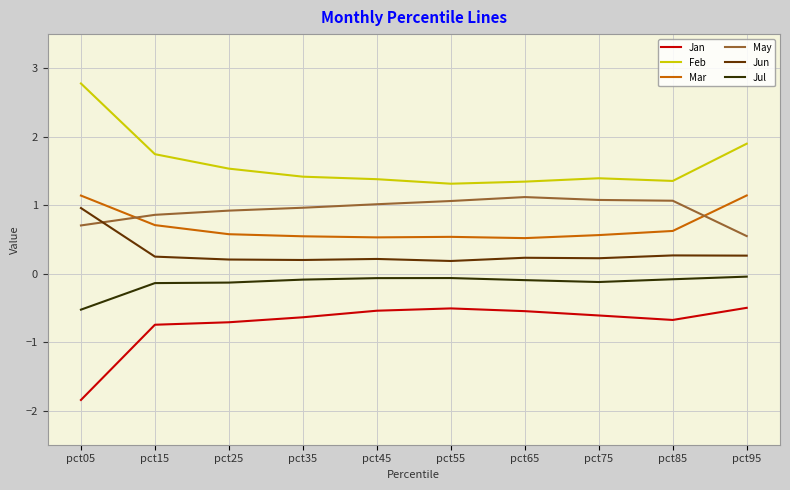

Which category has the highest value in the Jun series?

pct05